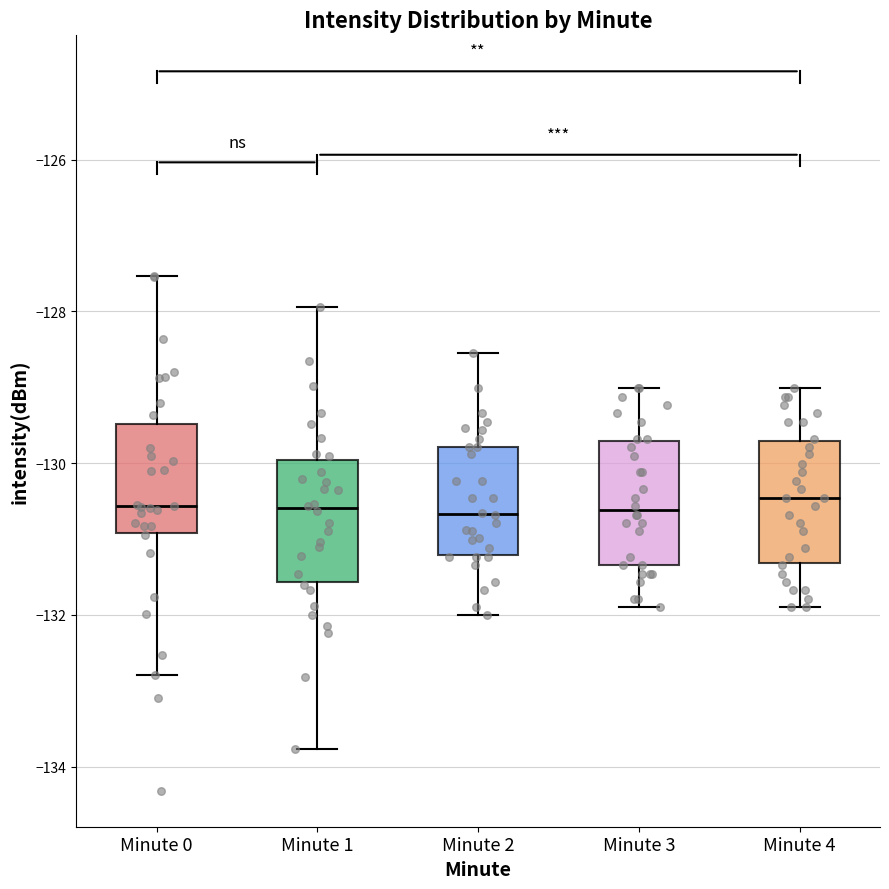

Reading left to right, read every box against the y-axis: the position of its median line, the range the box covers, and the ends of its whiskers. The values are not printed on the chart, so give them approximately, as read against the axis.

Minute 0: median -130.6, box -131.0 to -129.4, whiskers -132.8 to -127.6
Minute 1: median -130.6, box -131.6 to -130.0, whiskers -133.8 to -128.0
Minute 2: median -130.6, box -131.2 to -129.8, whiskers -132.0 to -128.6
Minute 3: median -130.6, box -131.4 to -129.8, whiskers -132.0 to -129.0
Minute 4: median -130.4, box -131.4 to -129.8, whiskers -132.0 to -129.0